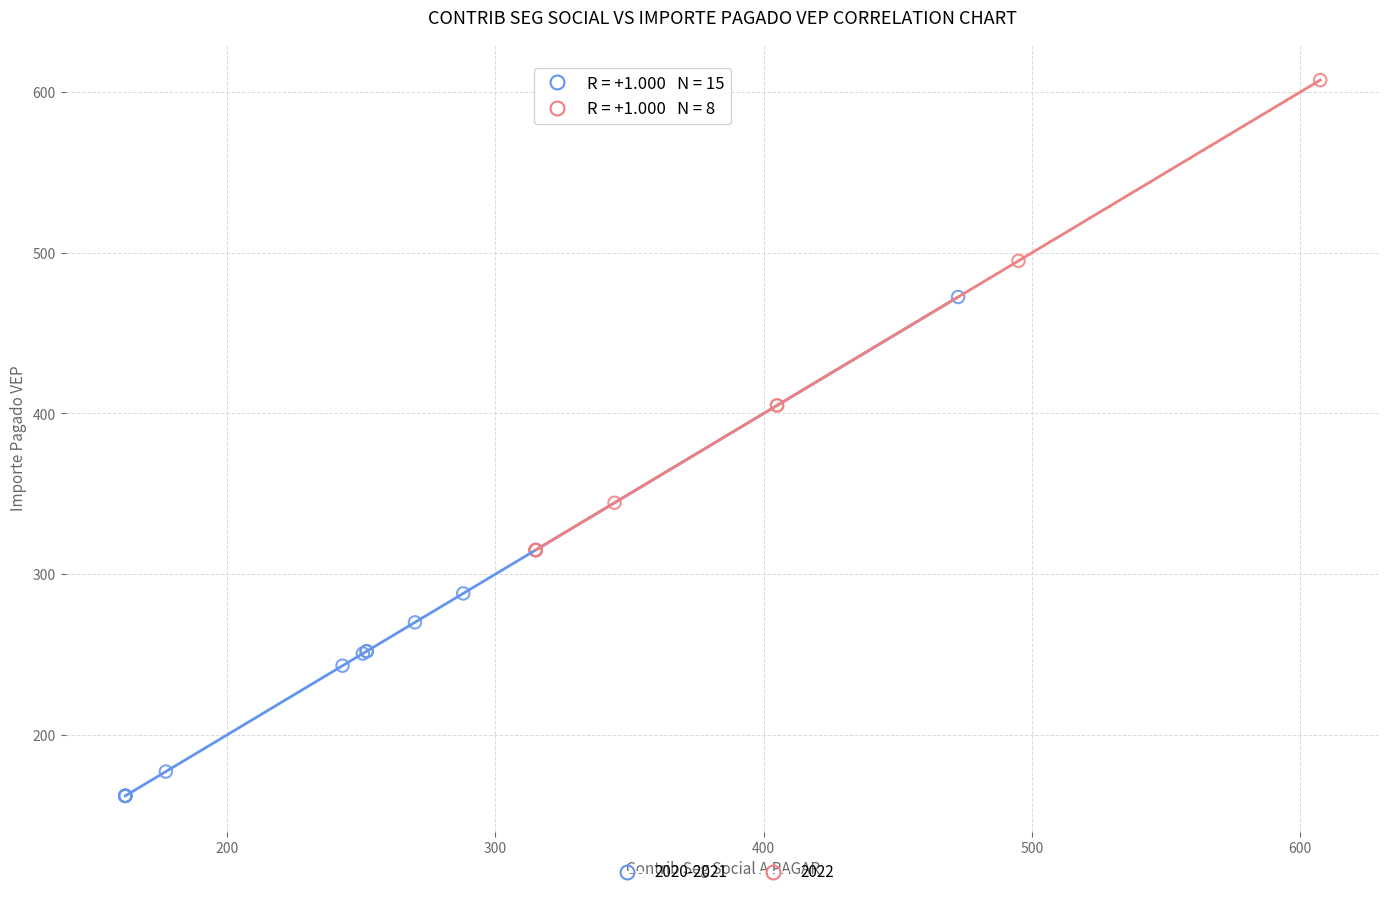

What are all the series names shown in the legend?

2020-2021, 2022